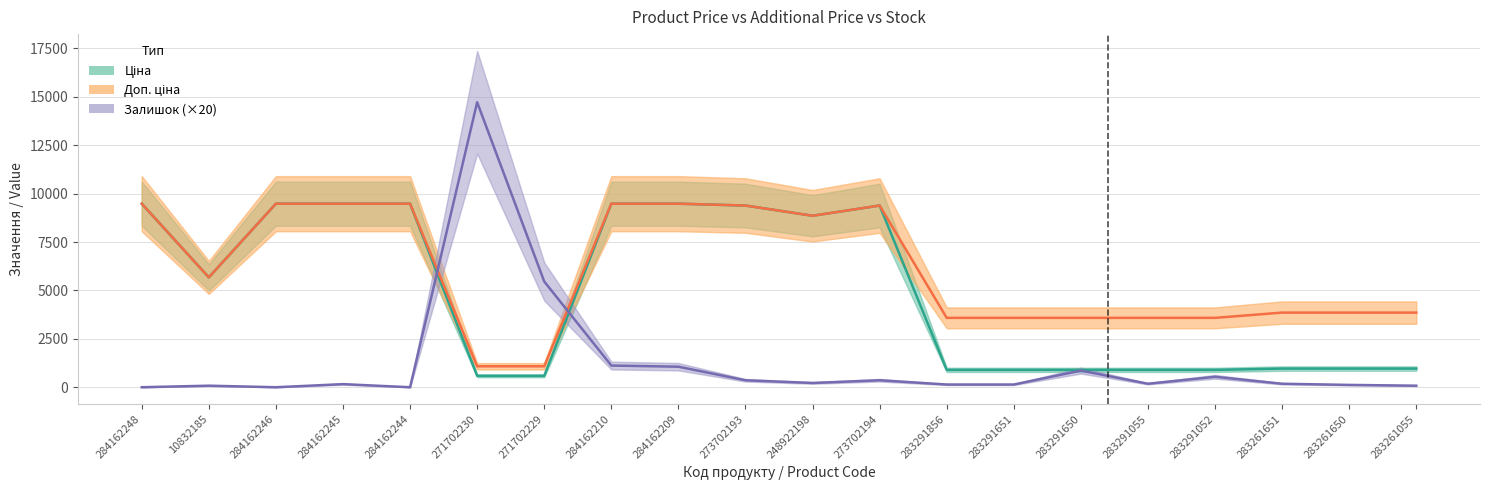

What is the difference between the maximum and second lowest values in the Залишок (×20) series?

14720.0